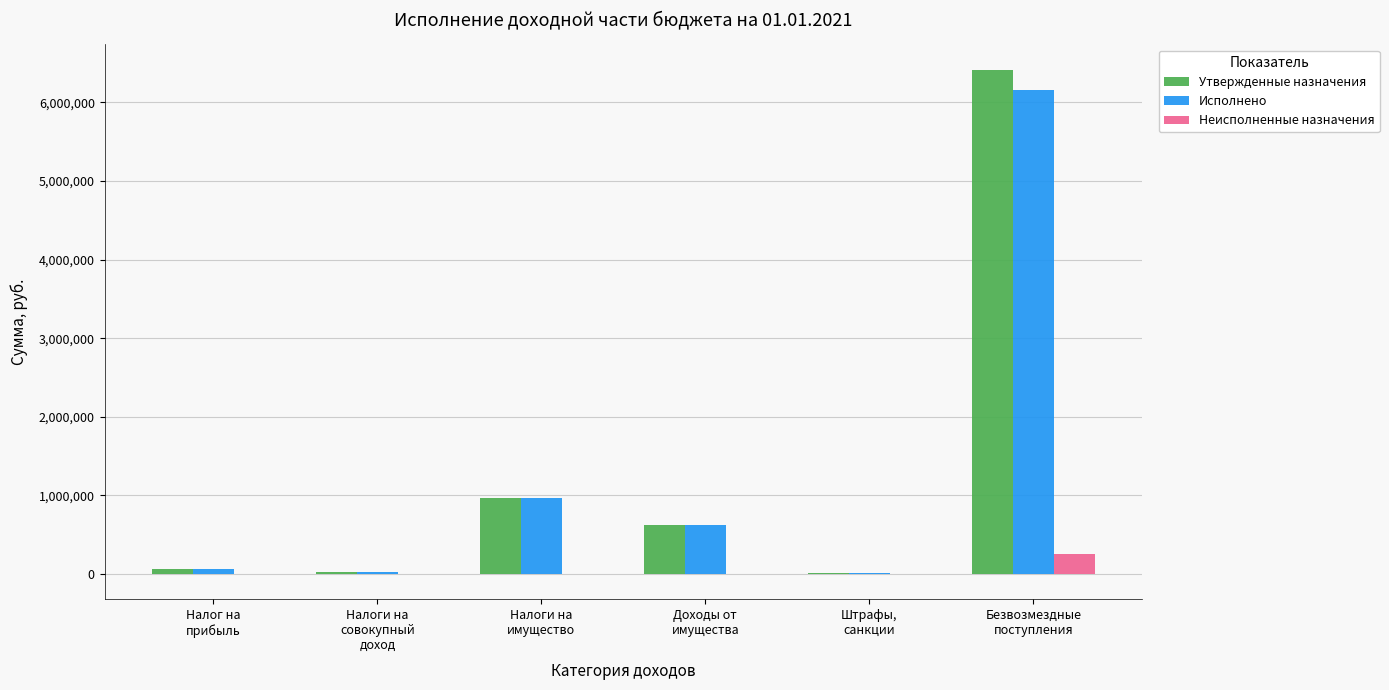

What is the total value across all series at Налоги на
имущество?

1921847.9